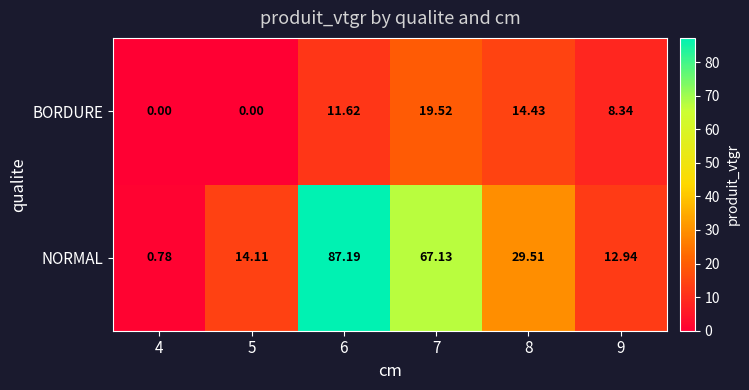

Which series has the largest range (max minus min)?

NORMAL